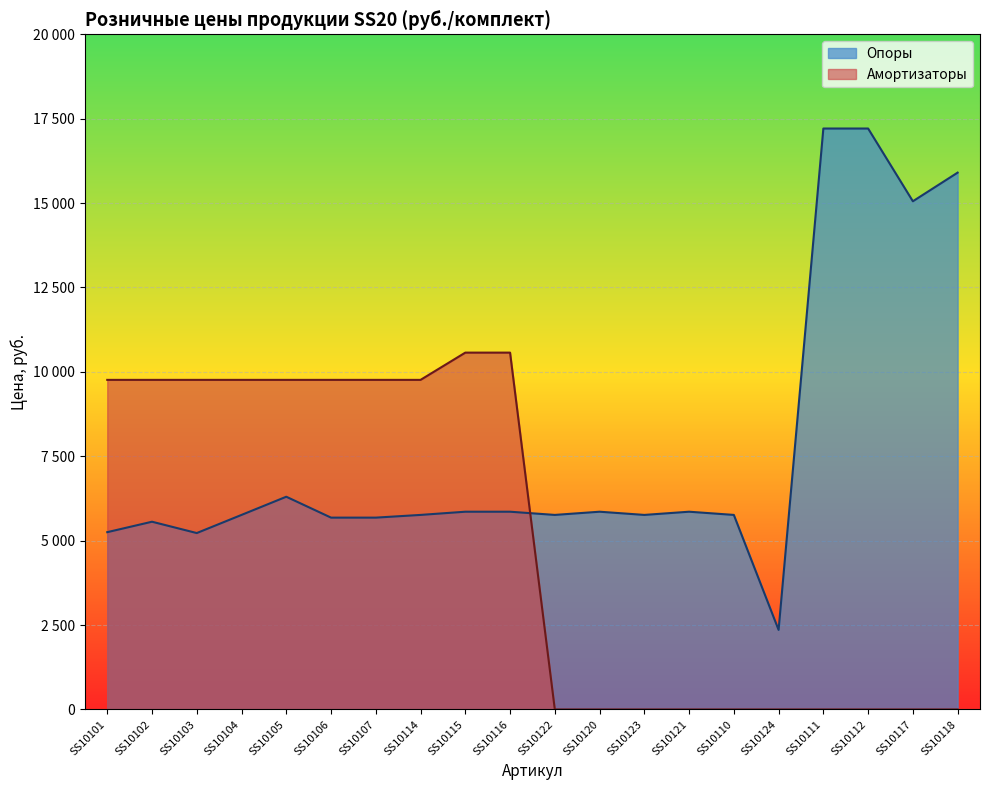

Is the value of Амортизаторы at SS10102 greater than the value of Опоры at SS10106?

Yes